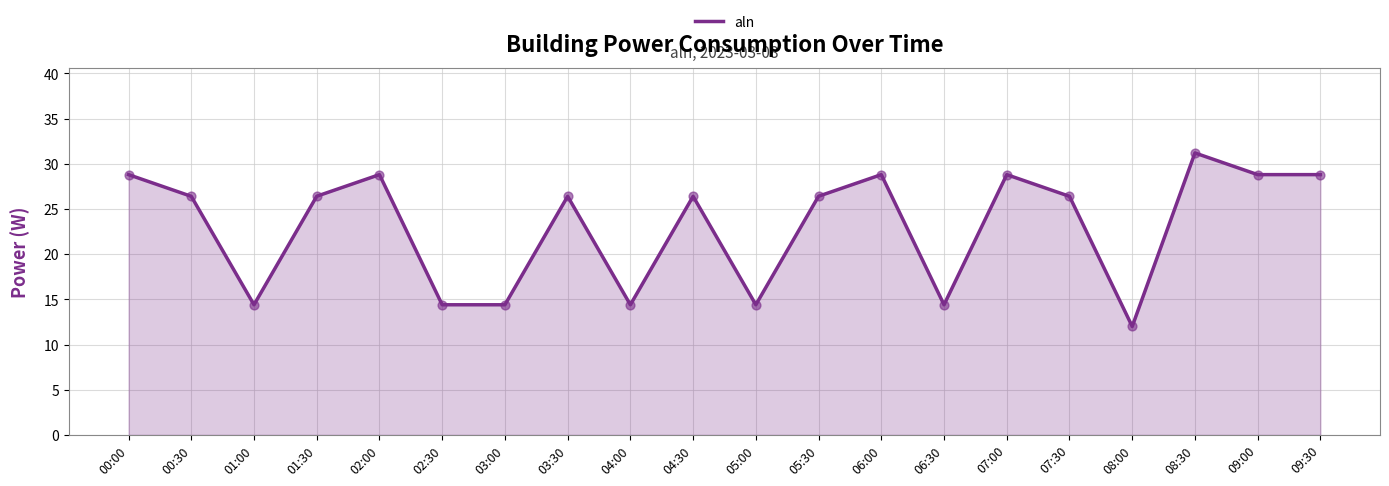

What is the ratio of the value at 08:30 to the value at 00:30?

1.2